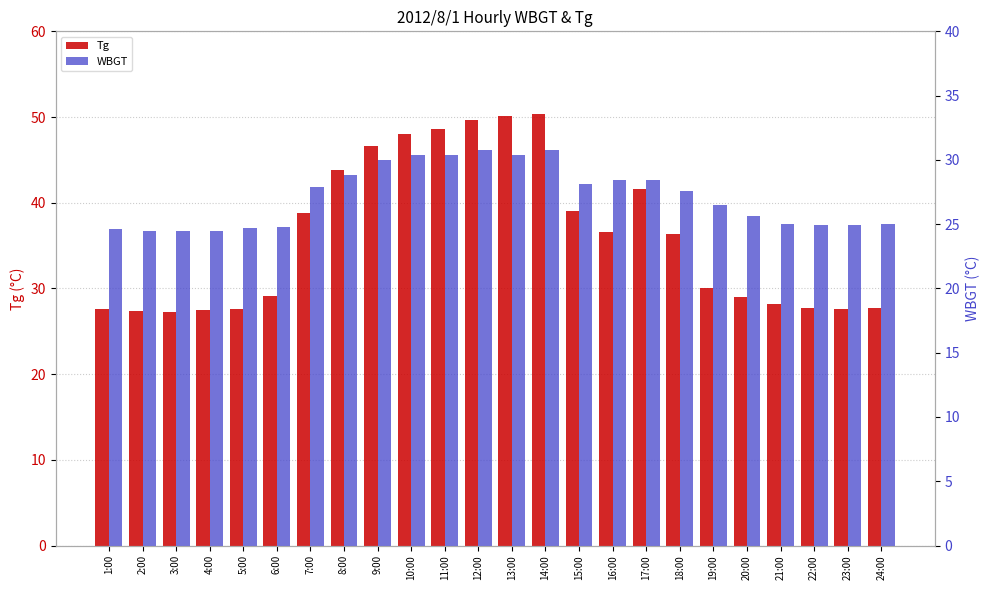

Which series changed the most between 12:00 and 16:00?

Tg